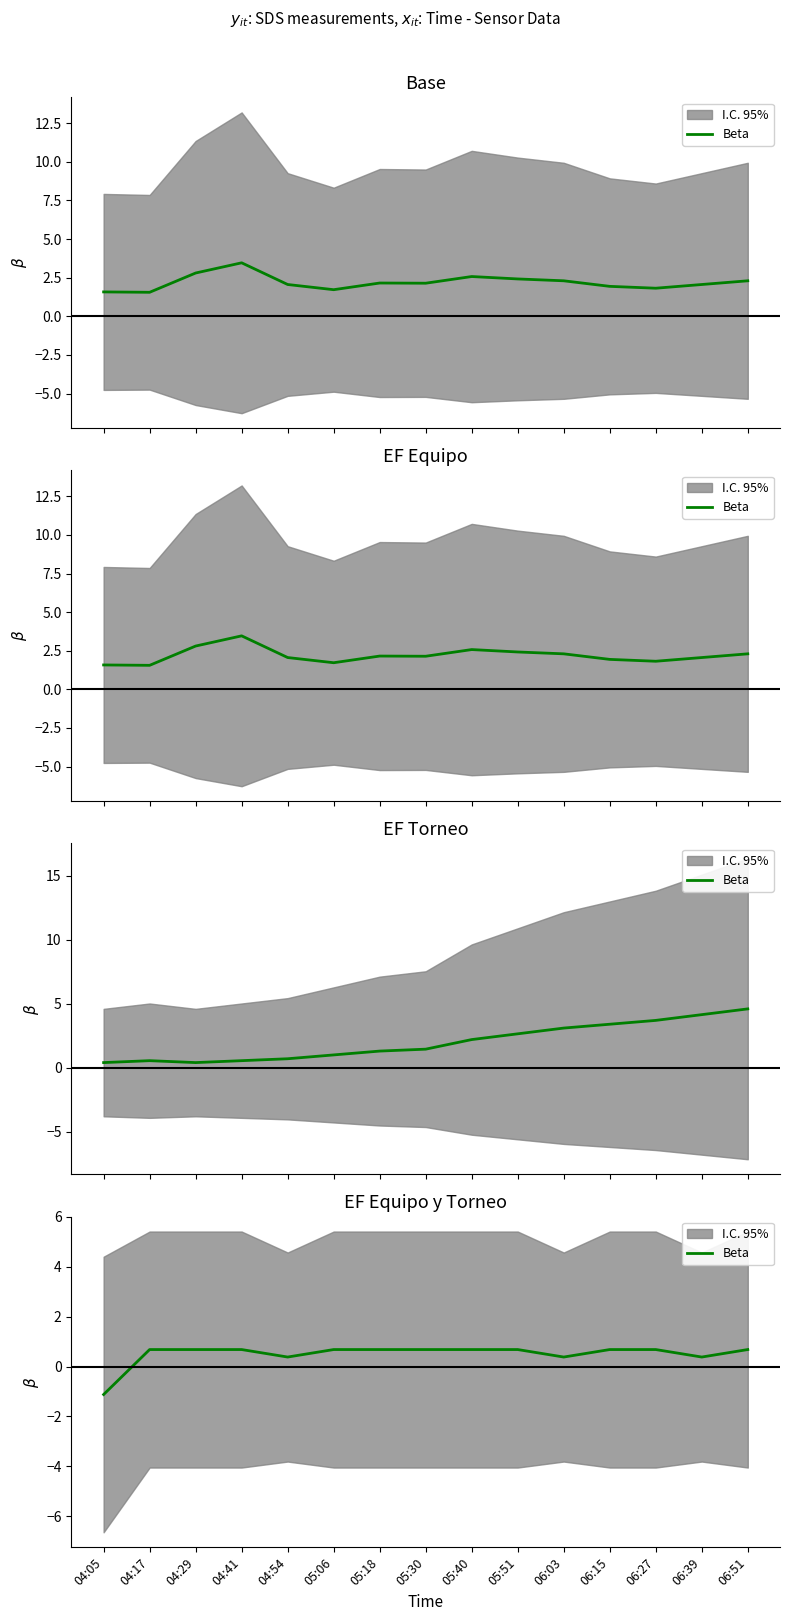

The value at 05:30 is 0.7. True or false?

True